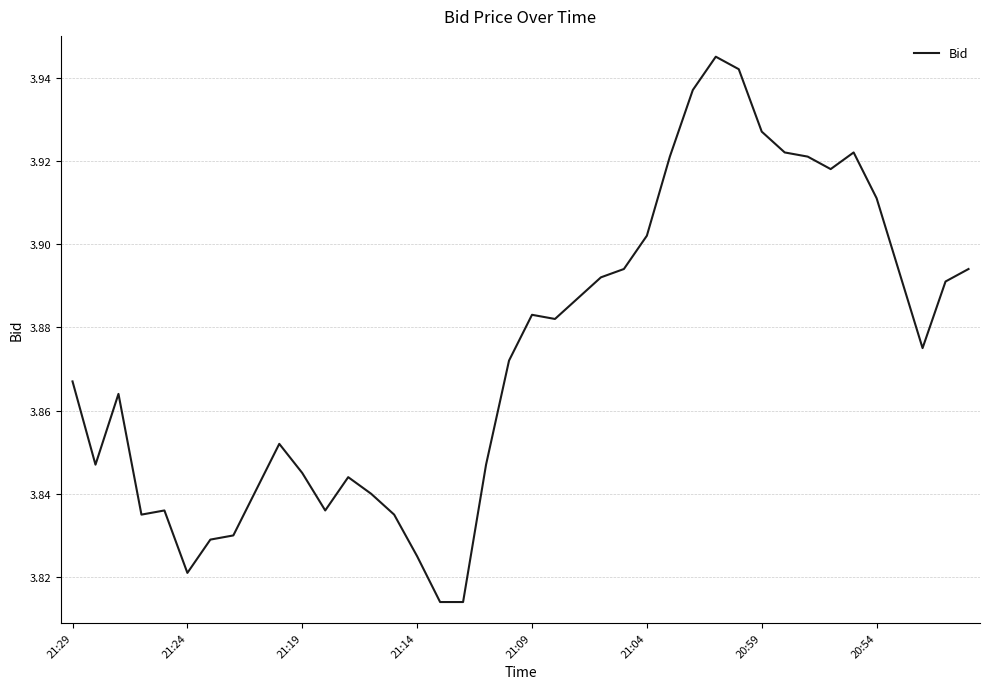

The chart shows a value of 5.7 at 21:14. True or false?

False